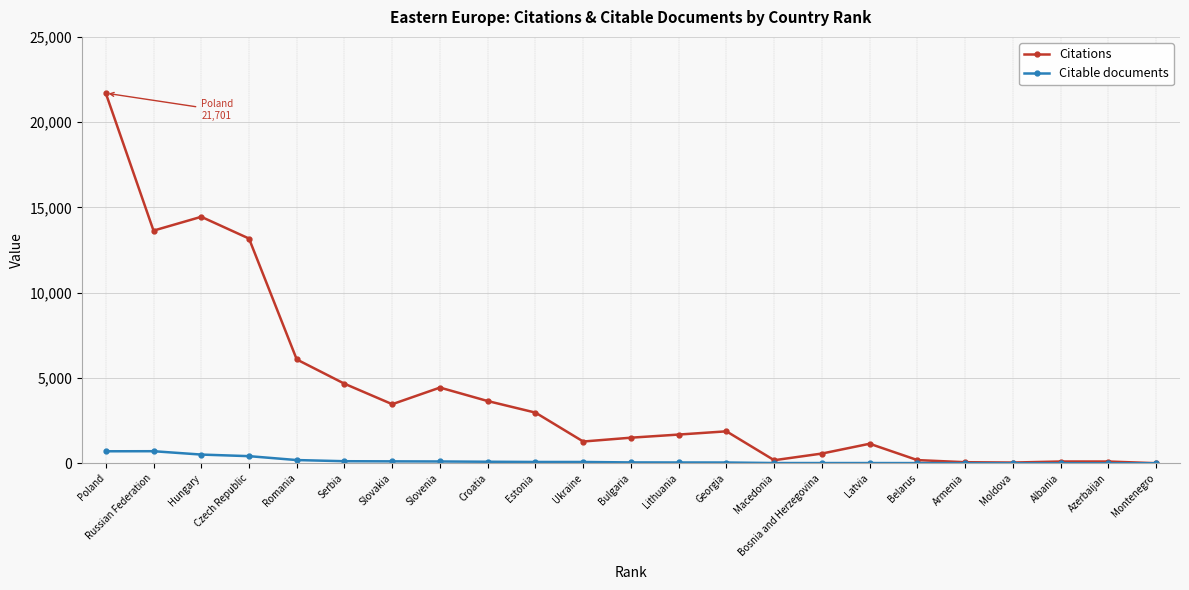

At which category does Citations reach its first local valley?

Russian Federation